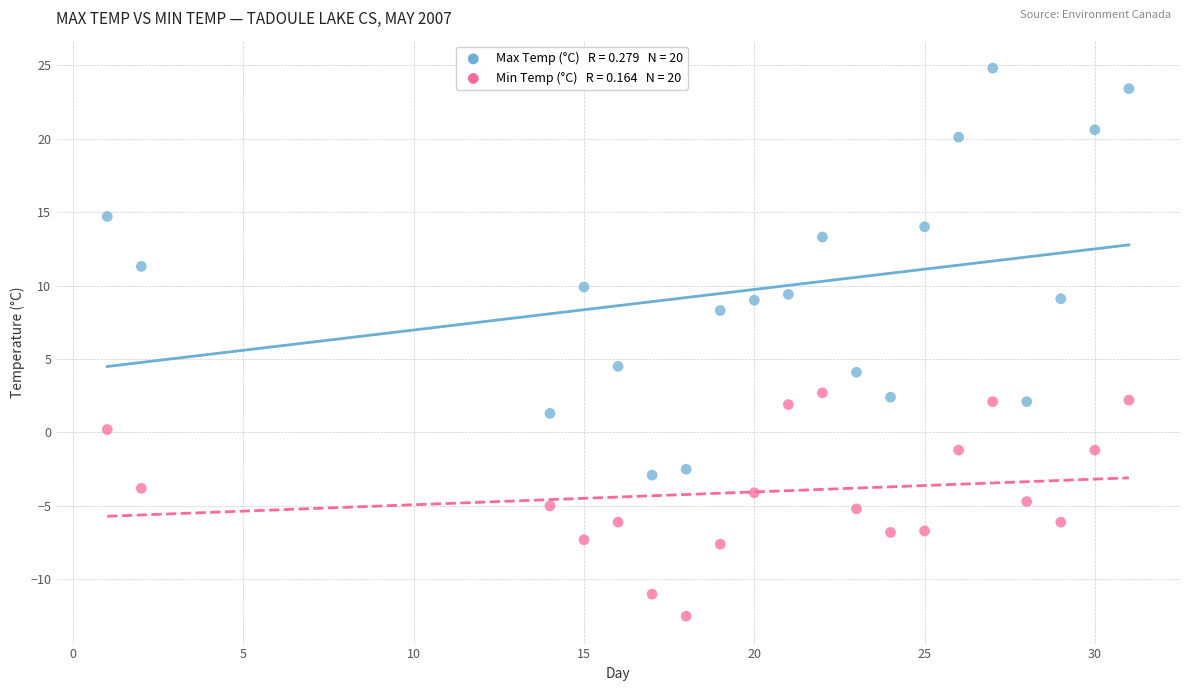

Across all data points, what is the range of X values (max minus min)?

30.0